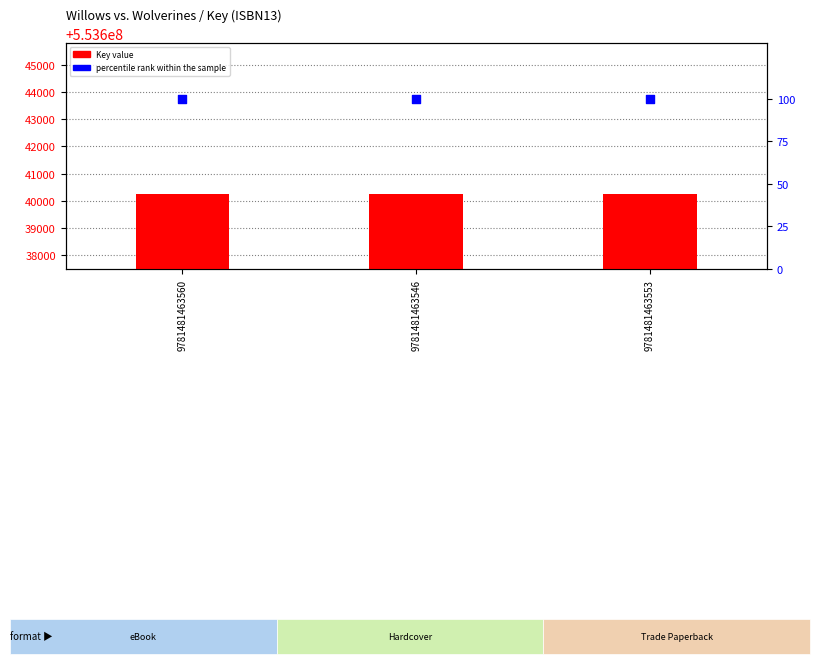

Which series reaches the minimum Y coordinate?

percentile rank within the sample